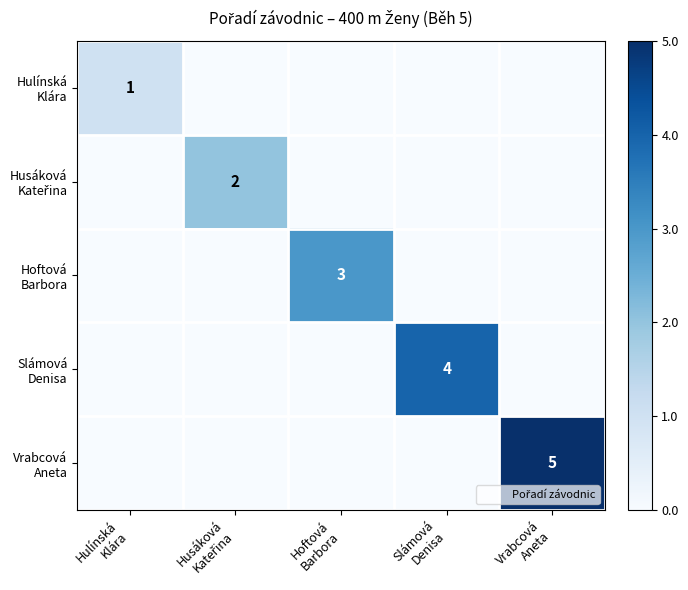

How many Hoftová Barbora values are between 0 and 1?

5